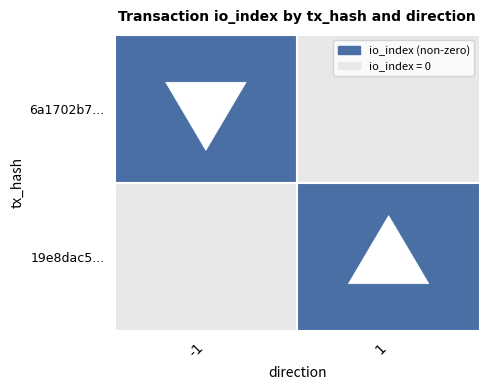

What is the difference between the maximum and minimum values in the 19e8dac50088d4fb475cf5597c3bb10ab660967 series?

15